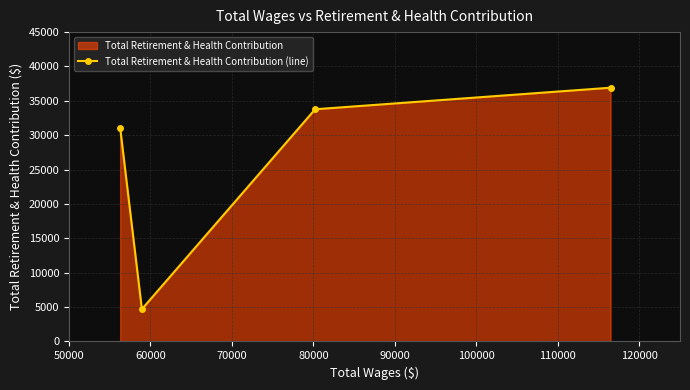

What is the value of the 2nd point from the left?

4694